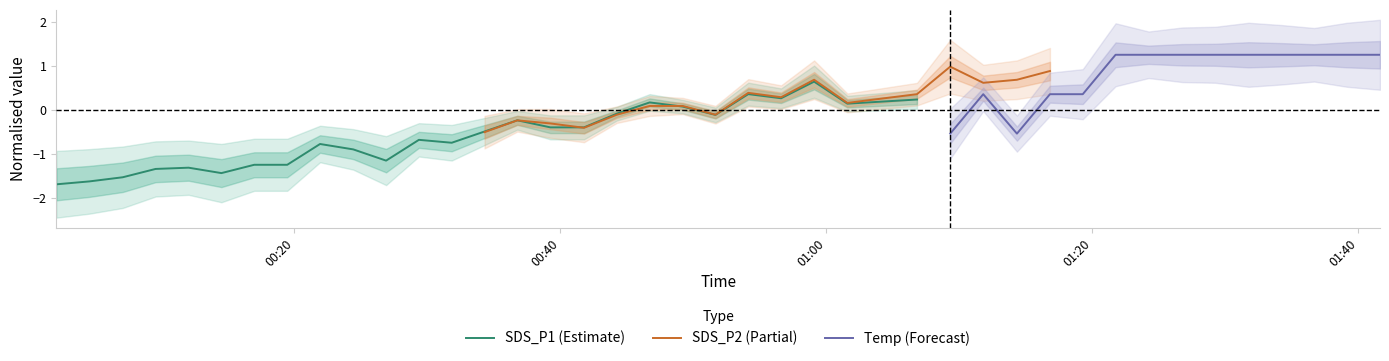

True or false: SDS_P2 and Temp intersect in this chart.

False